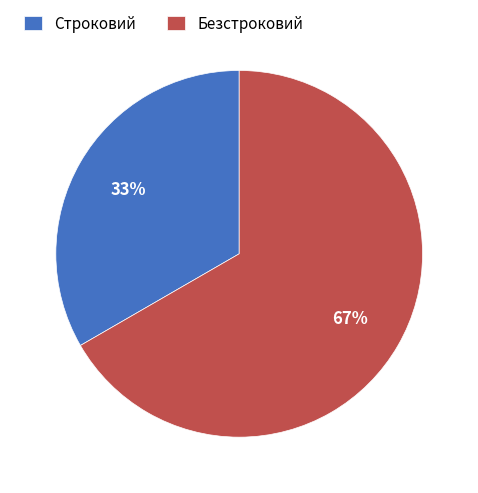

Combined, do Строковий and Безстроковий account for over 50%?

Yes